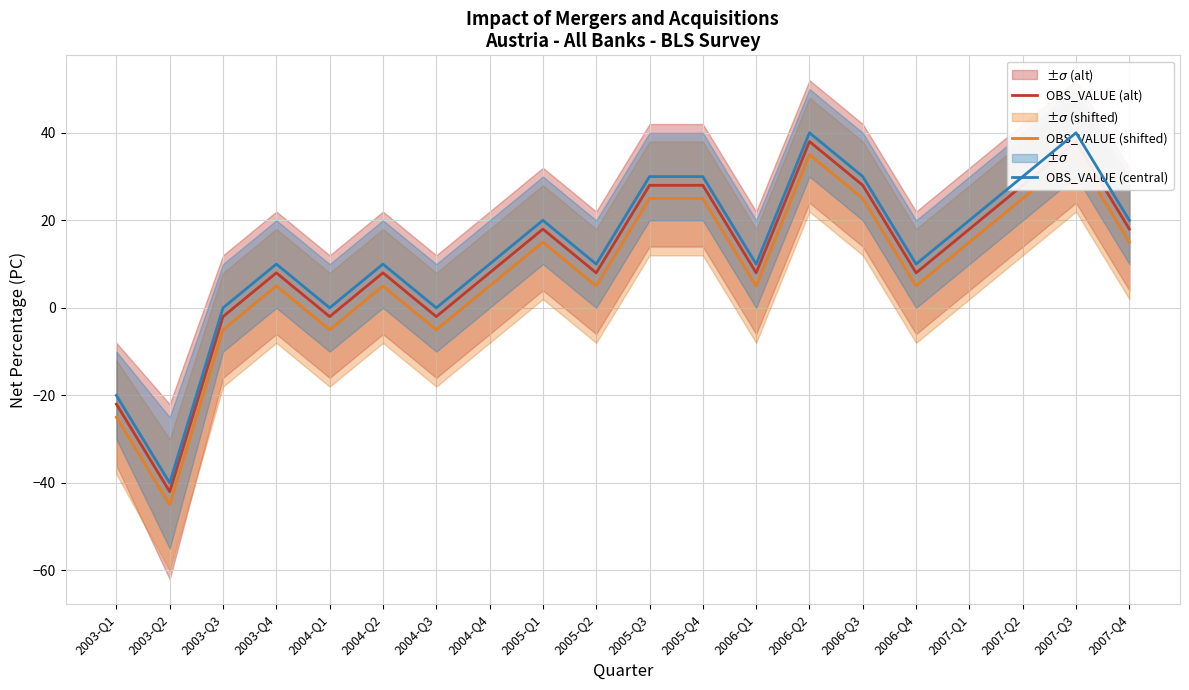

What is the label of the 14th point from the left?

2006-Q2